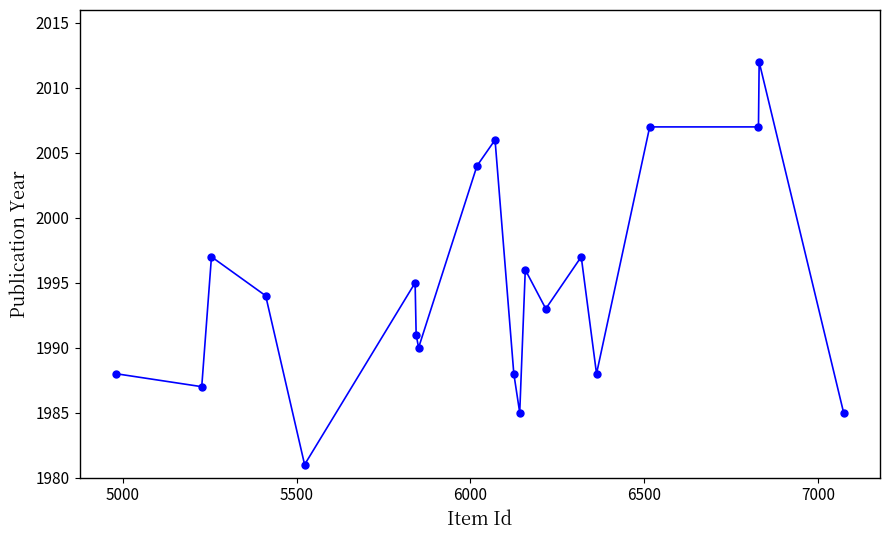

What is the average value?

1995